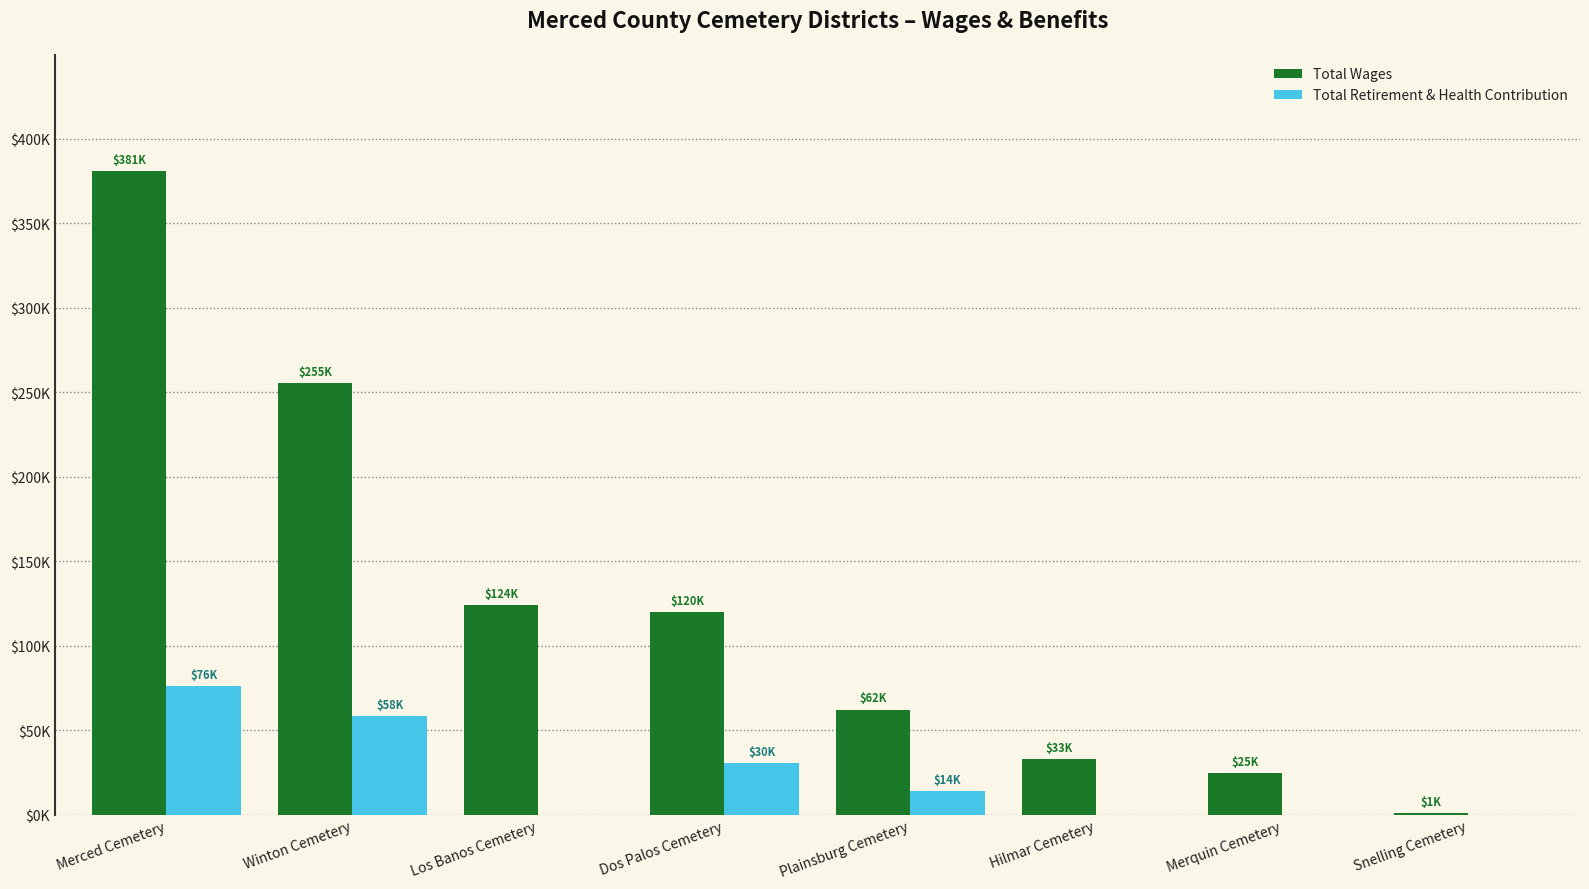

Reading left to right, transcribe all the data shown in this chart.

Total Wages: 380974	255350	124192	119672	62190	32720	24885	1200
Total Retirement & Health Contribution: 76367	58256	0	30483	13824	0	0	0